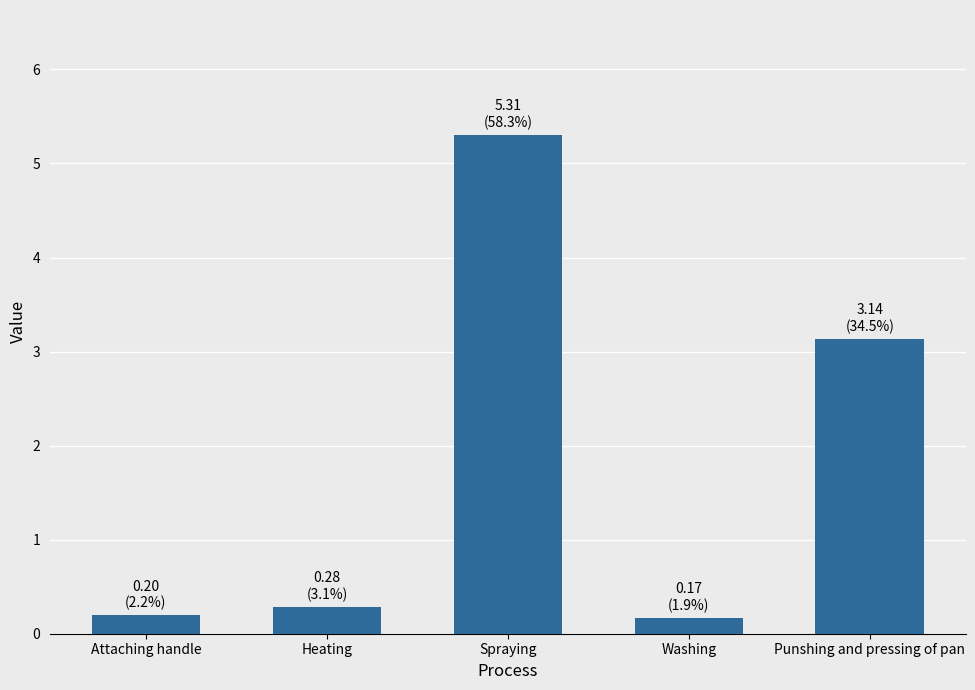

Are the bars horizontal?

No